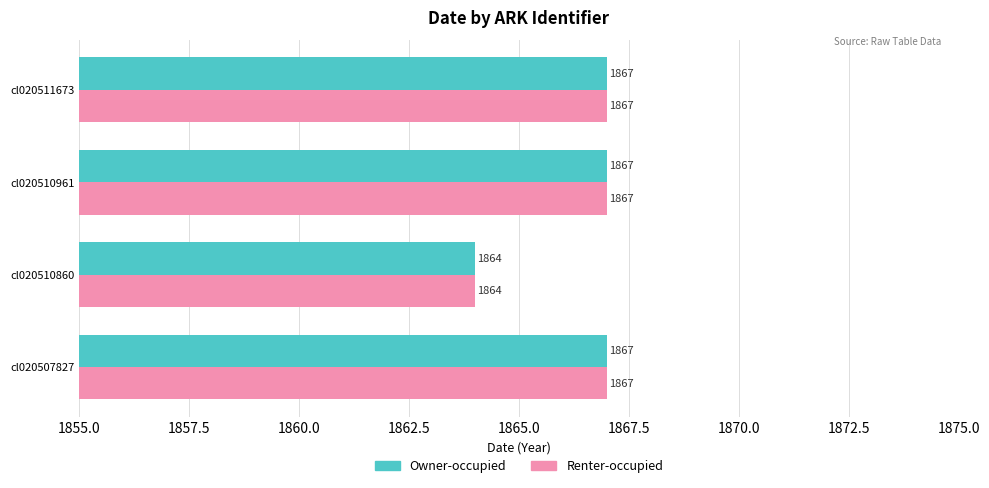

What is the difference between the maximum and minimum values in the Owner-occupied series?

3